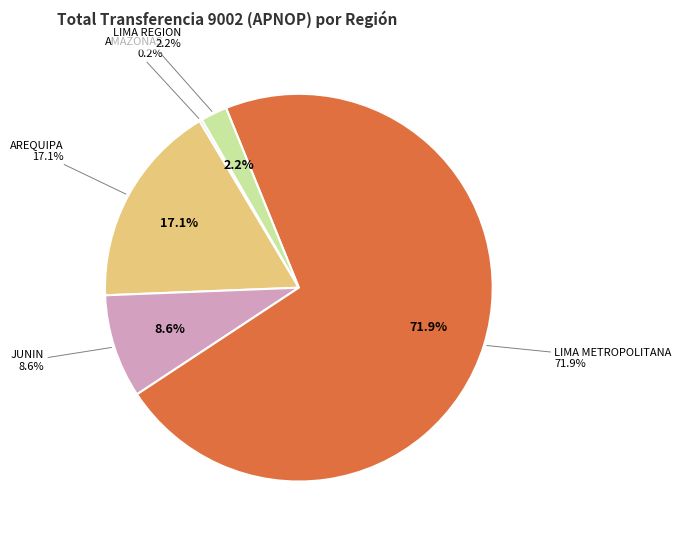

Combined, do LIMA REGION (BARRANCA) and LIMA REGION (CHANCAY) account for over 50%?

No